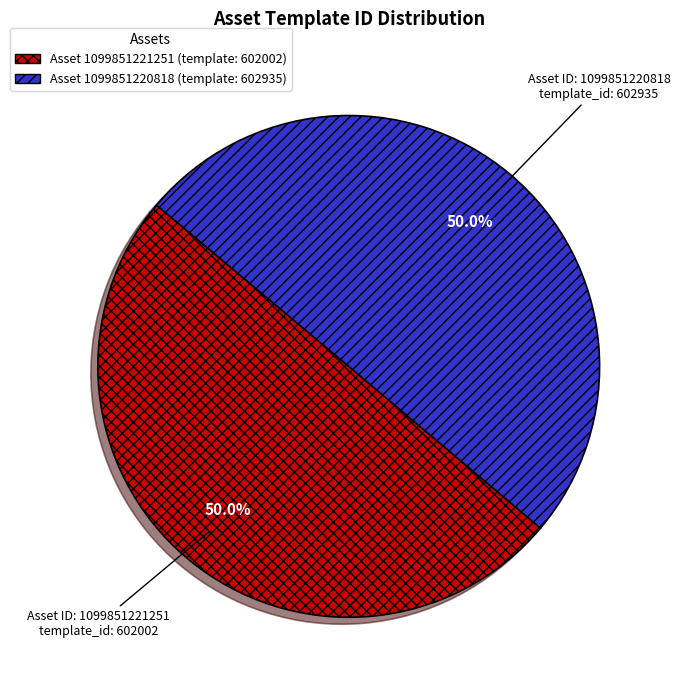

How many segments does this pie chart have?

2